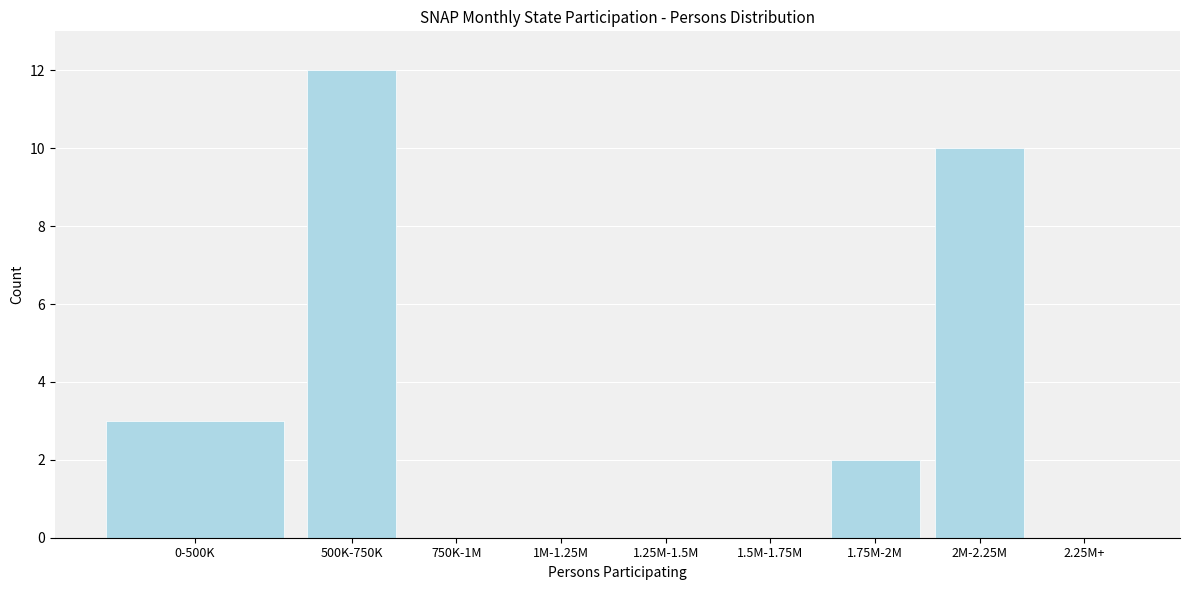

Reading right to left, extract all data points from this chart.

2.25M+=0	2M-2.25M=10	1.75M-2M=2	1.5M-1.75M=0	1.25M-1.5M=0	1M-1.25M=0	750K-1M=0	500K-750K=12	0-500K=3